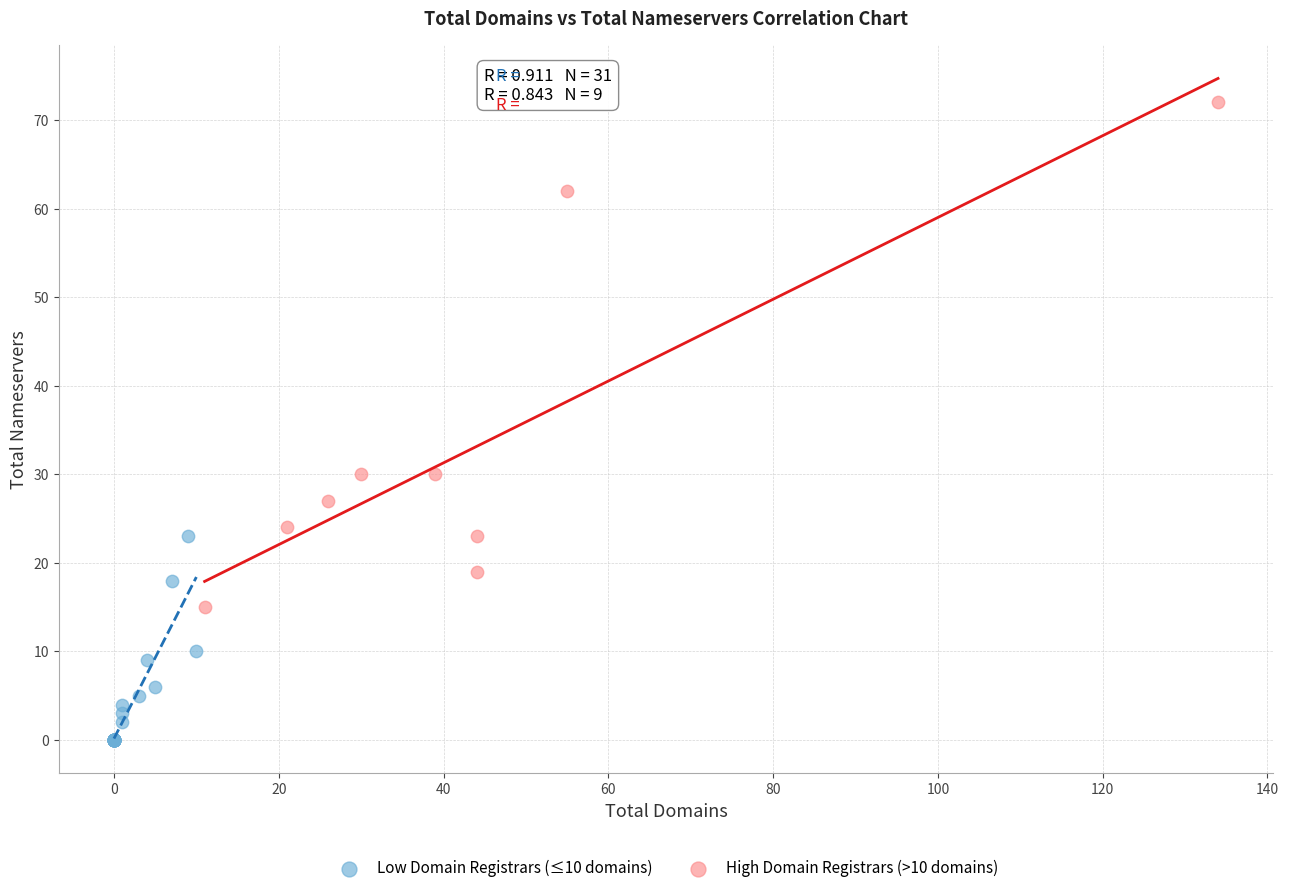

Which series has the widest spread of Y values?

High Domain Registrars (>10 domains)